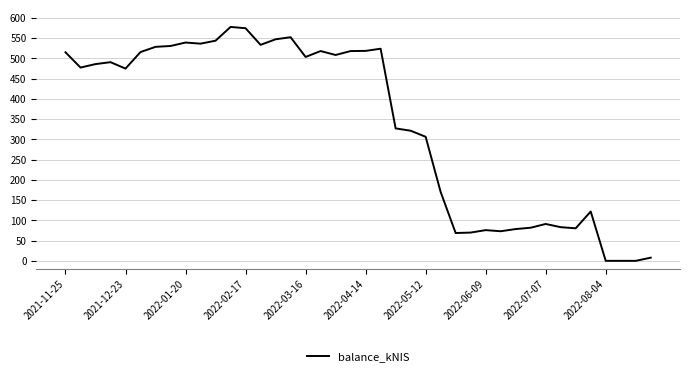

What is the difference between the maximum and minimum values?

577.3